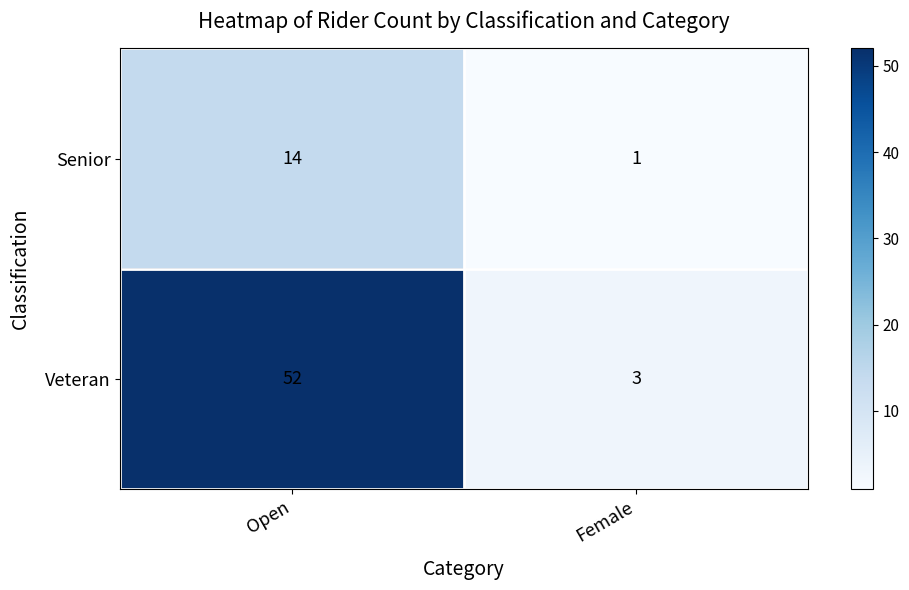

The value of Veteran at Open is 52. True or false?

True